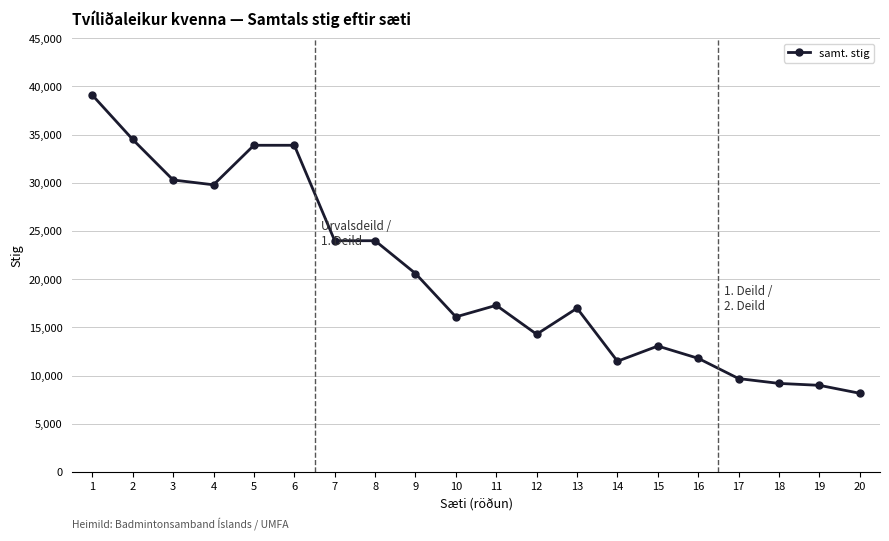

Read the value at 7, to the nearest 10.

24000